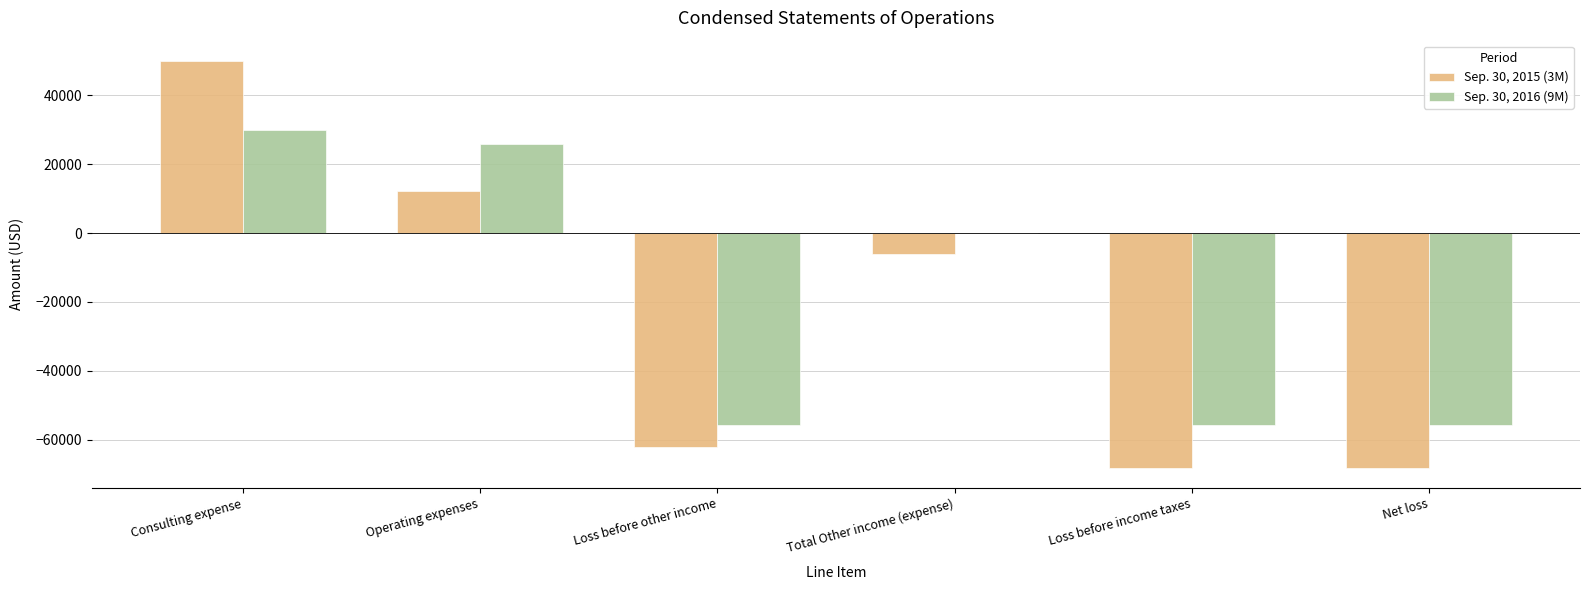

What is the sum of all Sep. 30, 2015 (3M) values?

-142274